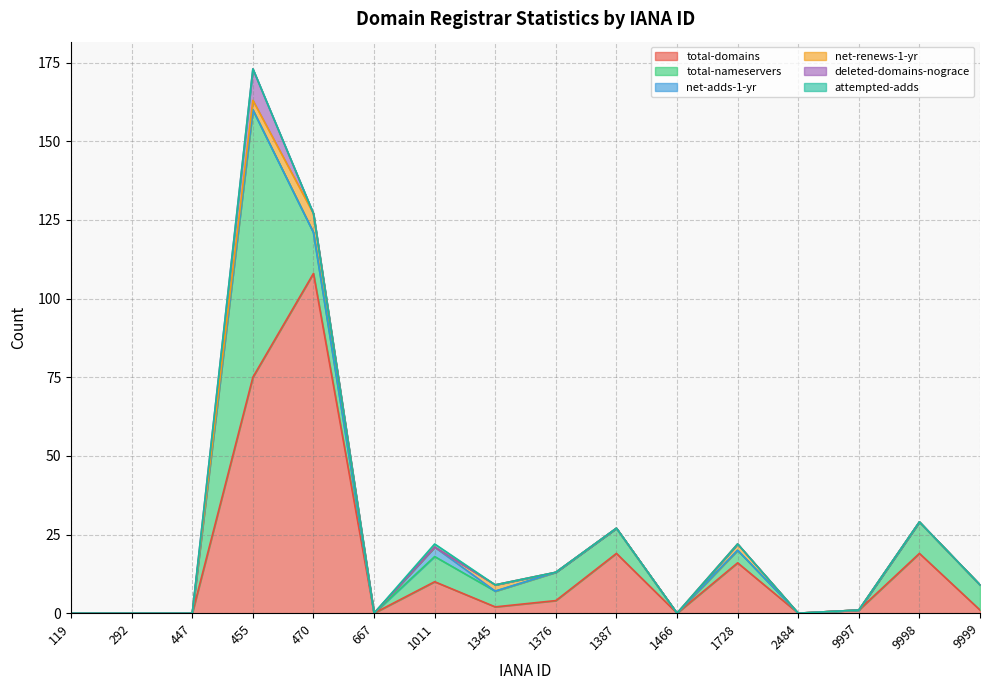

Where does the total-domains series first go above 2?

455